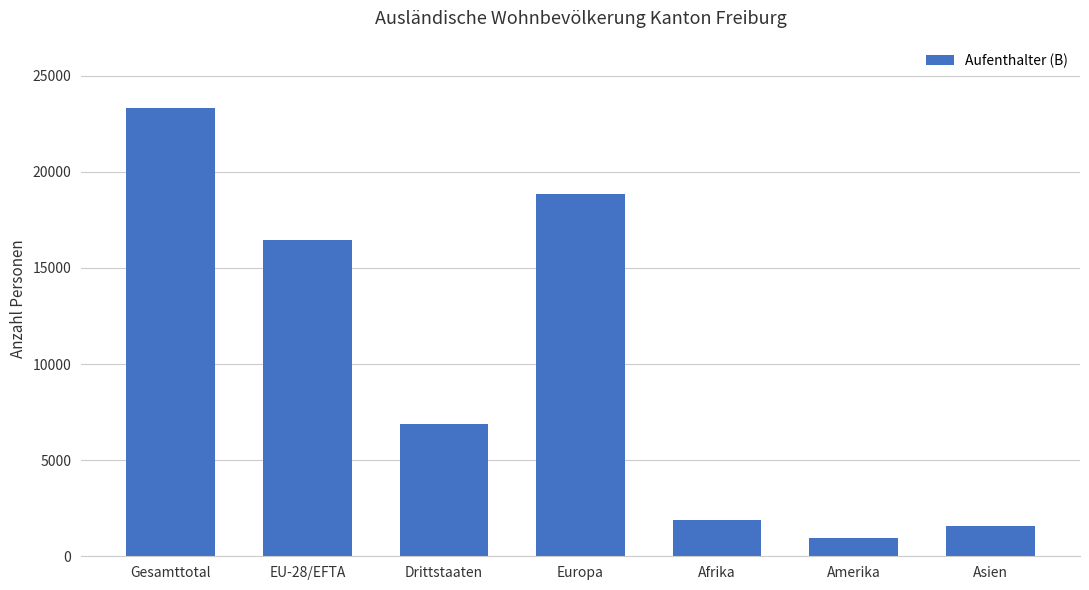

What is the change in value from Amerika to Asien?

+650